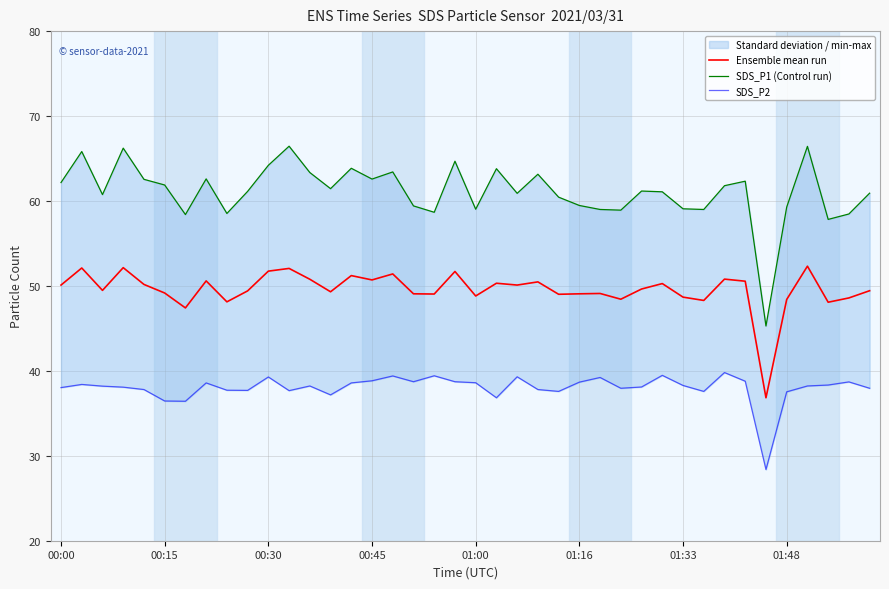

What is the sum of the SDS_P2 values at 27 and 16?

77.3